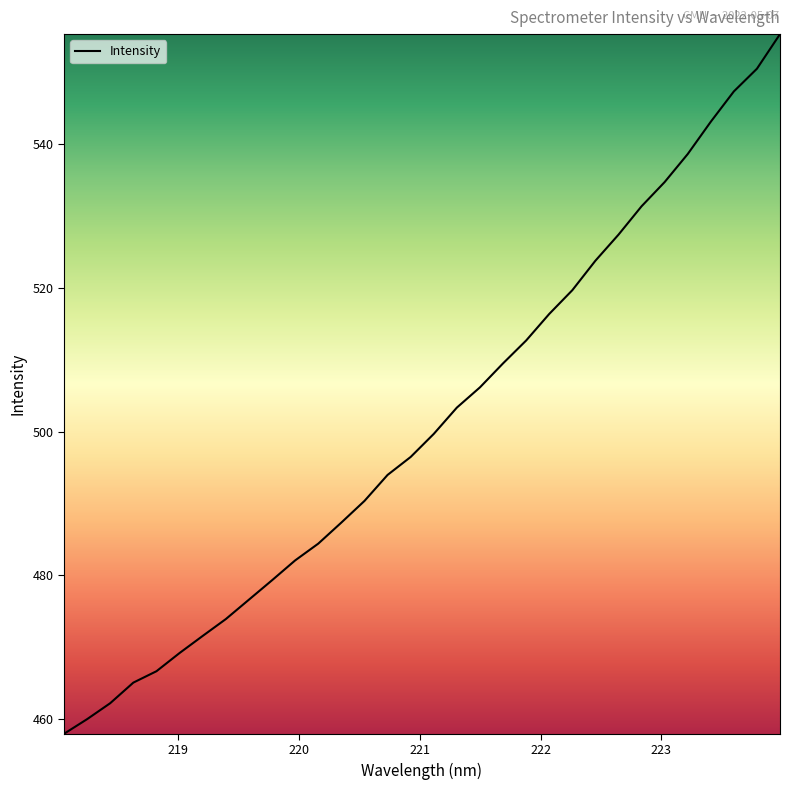

What is the difference between the maximum and minimum values?

97.4